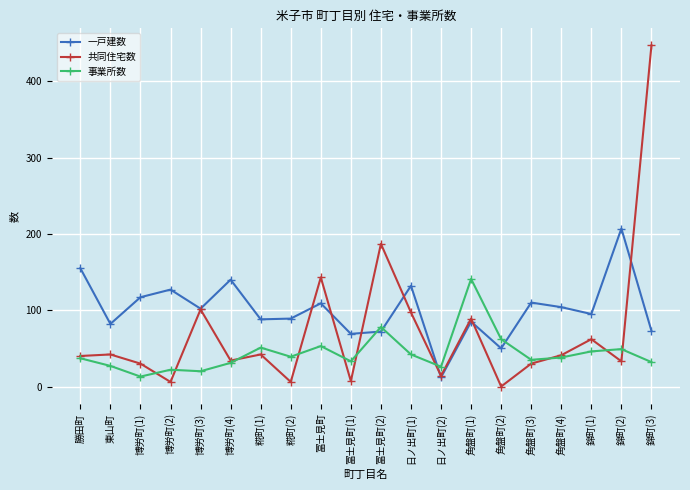

Which category has the lowest value in the 事業所数 series?

博労町(1)